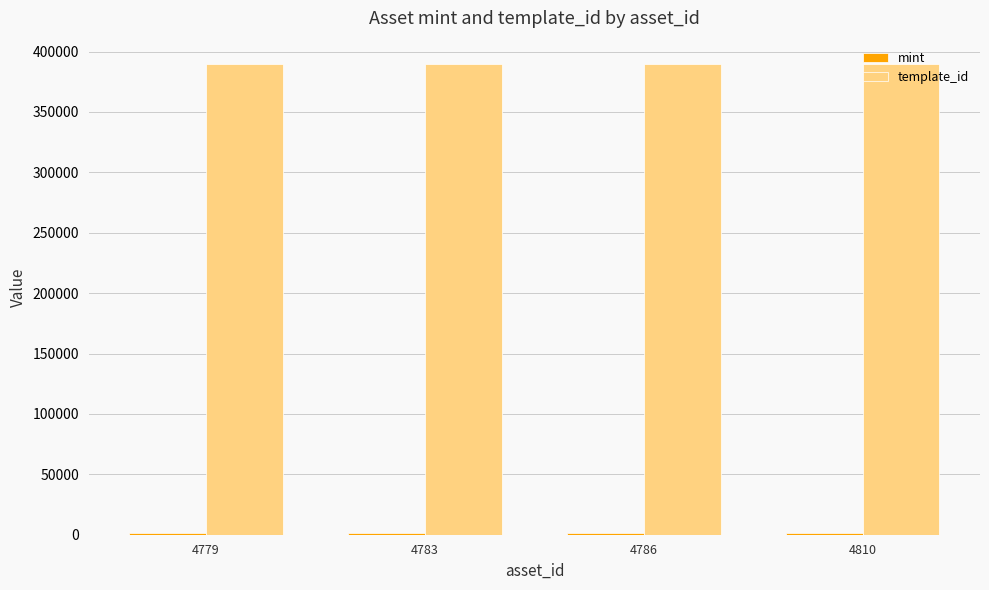

How many data points does each series have?

4